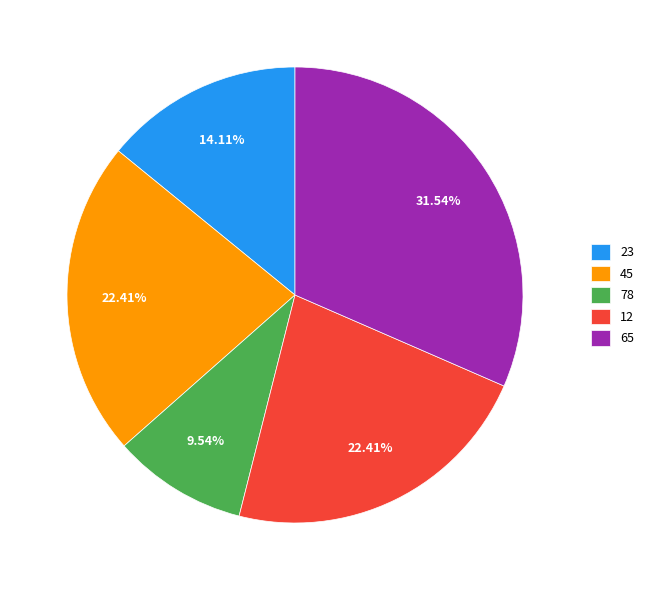

What is the largest slice in the pie chart?

65